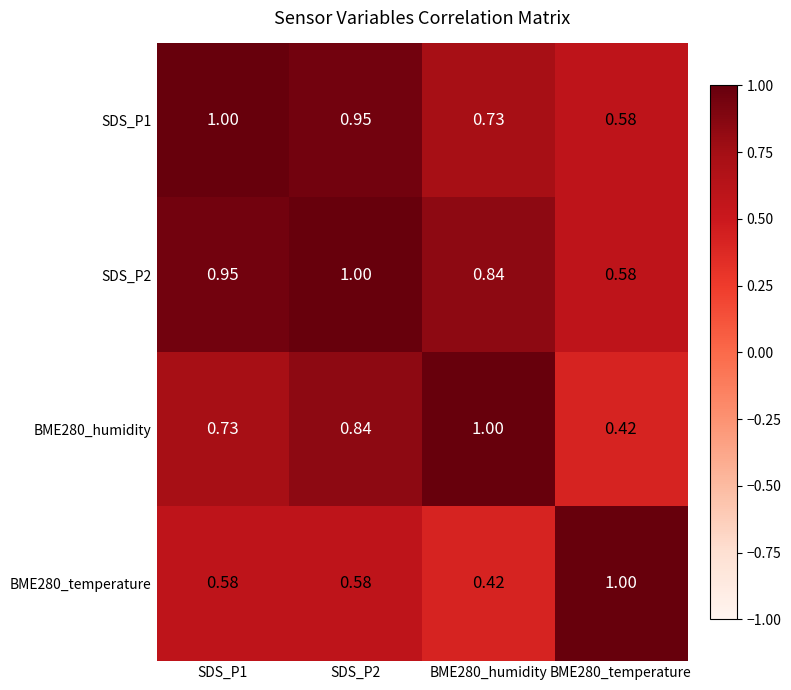

Is the value of BME280_humidity at BME280_temperature greater than the value of BME280_temperature at SDS_P1?

No